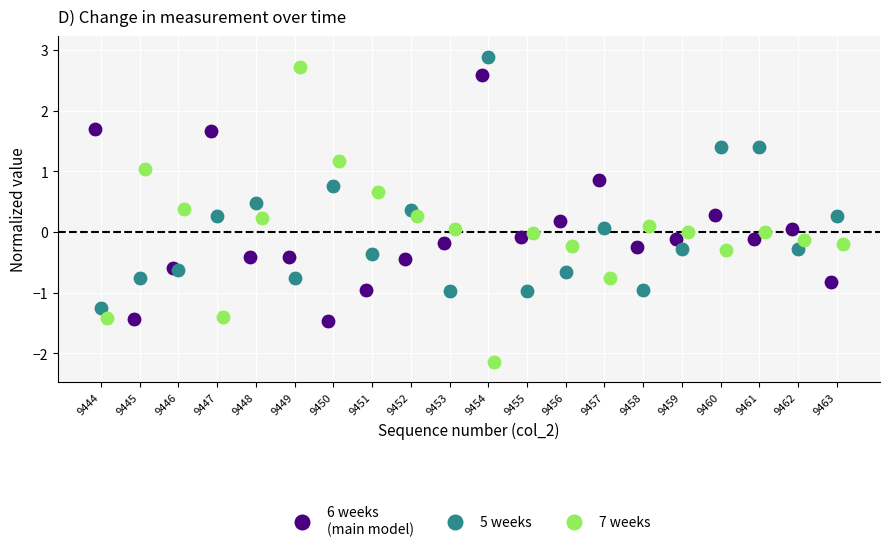

Which series has the largest Y range (max minus min)?

7 weeks